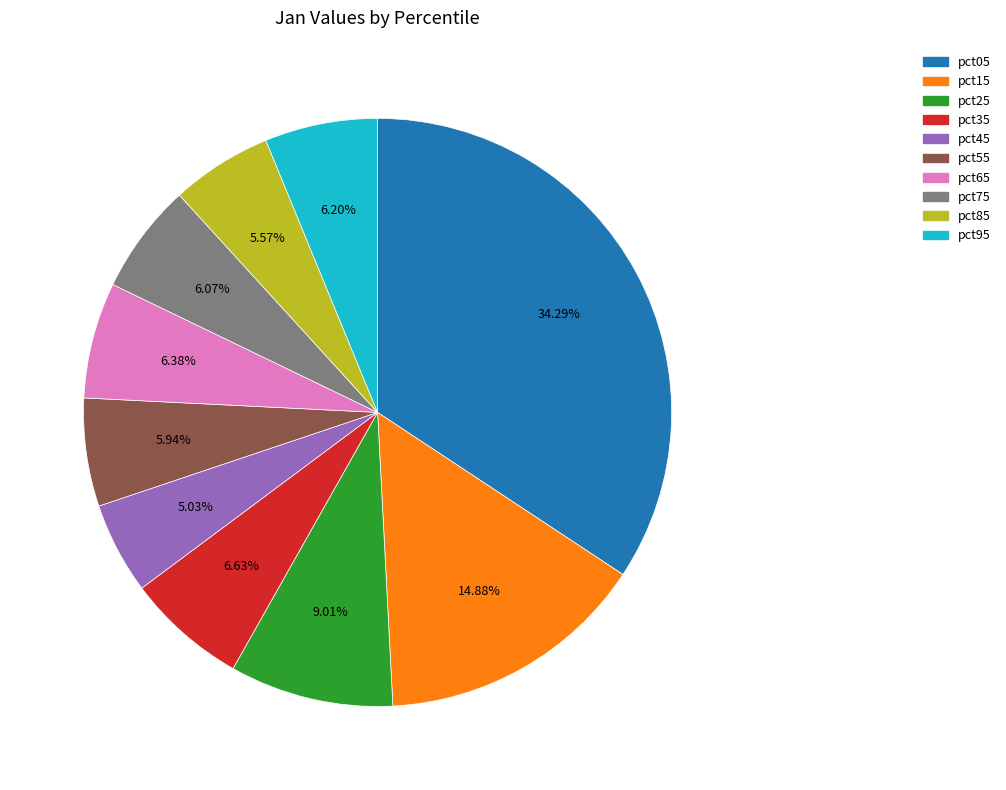

To the nearest percent, what is the average slice percentage?

10%